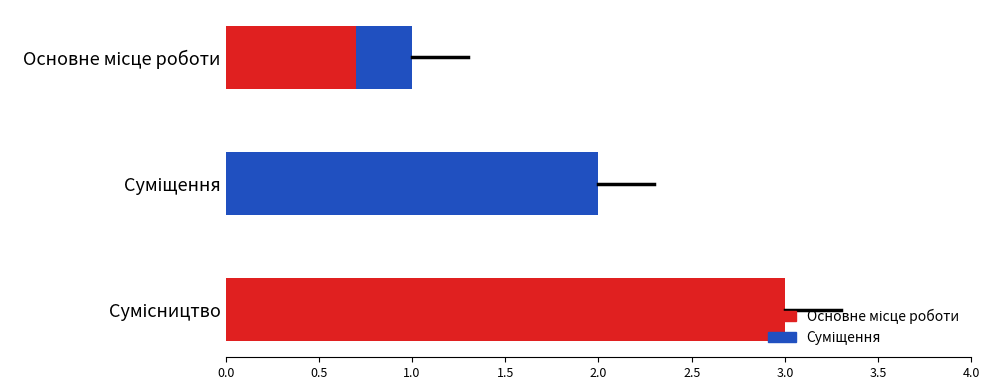

List the labels in order of value, smallest first.

Основне місце роботи, Суміщення, Сумісництво